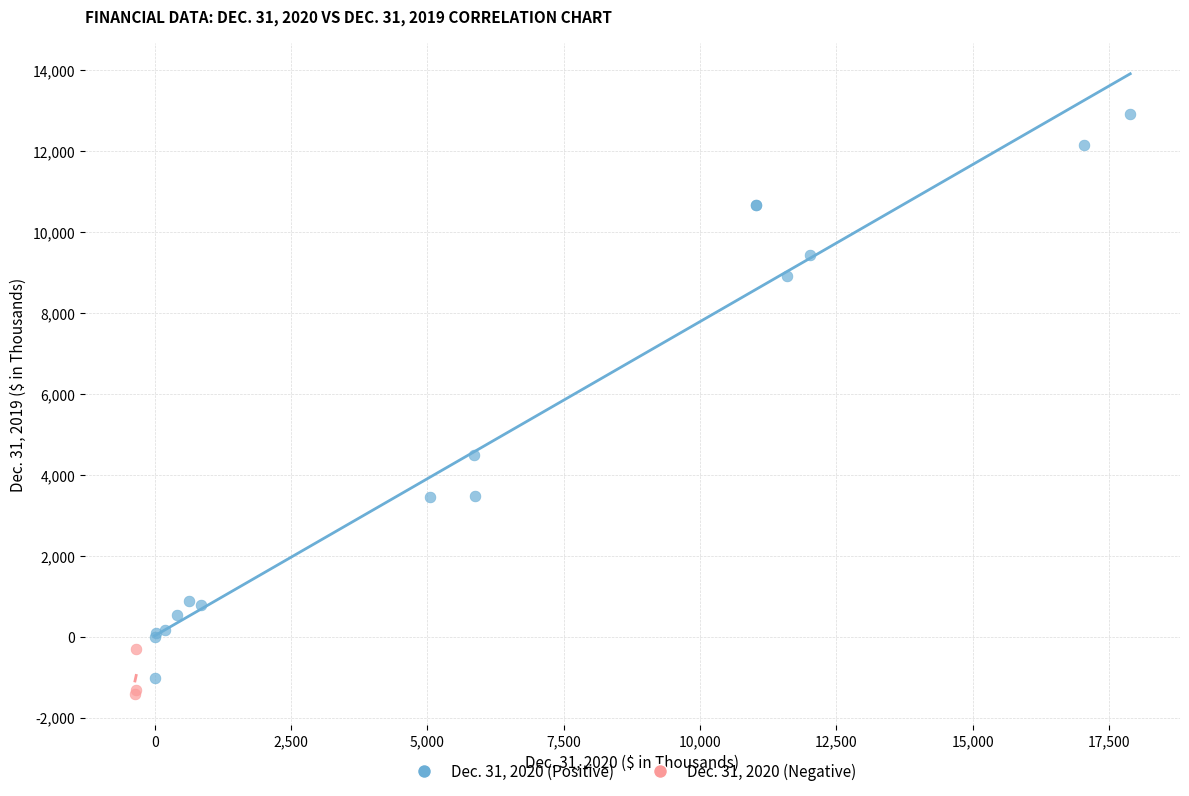

Which series has the widest spread of Y values?

Dec. 31, 2020 (Positive)